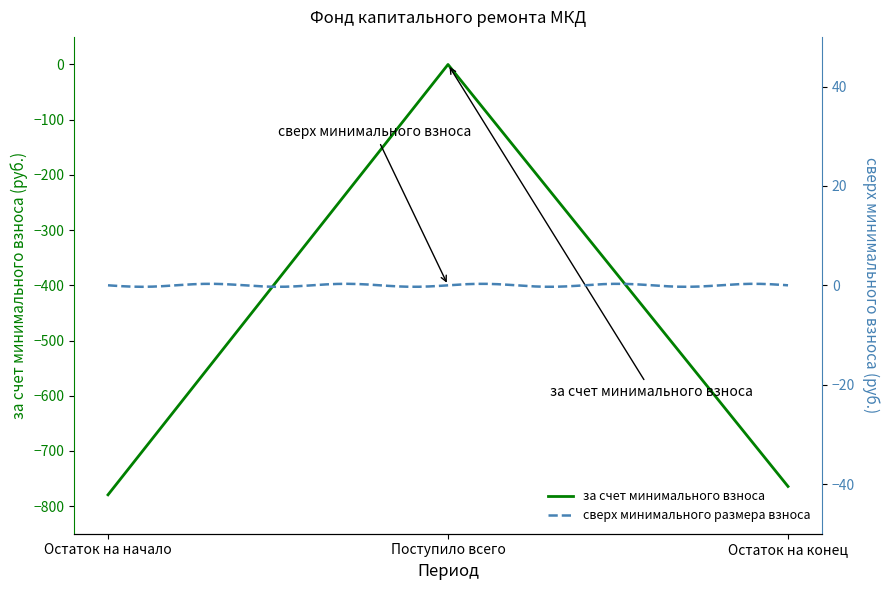

What is the value of the 3rd point from the left?

-764.4